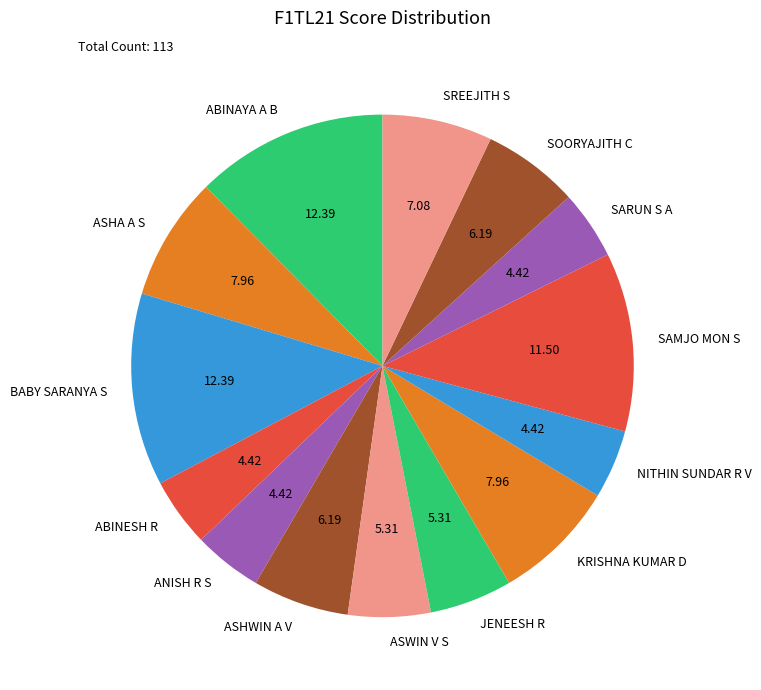

How many slices are in this pie chart?

14